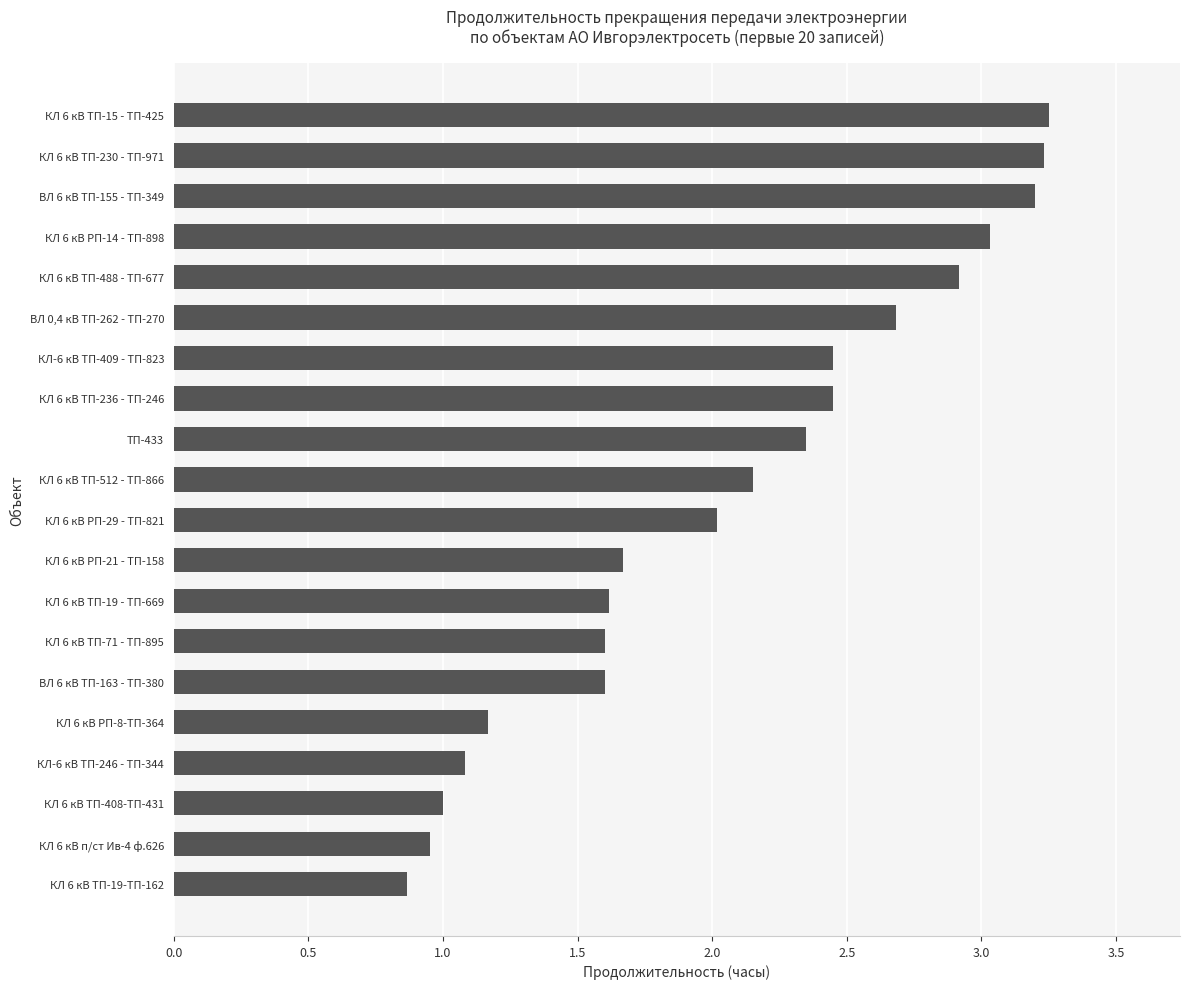

At which category does the chart reach its minimum across all series?

КЛ 6 кВ ТП-19-ТП-162